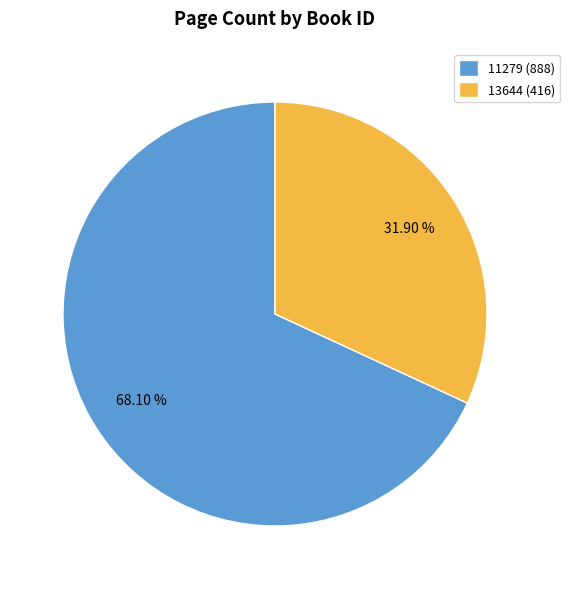

To the nearest percent, what portion does 11279 represent?

68%